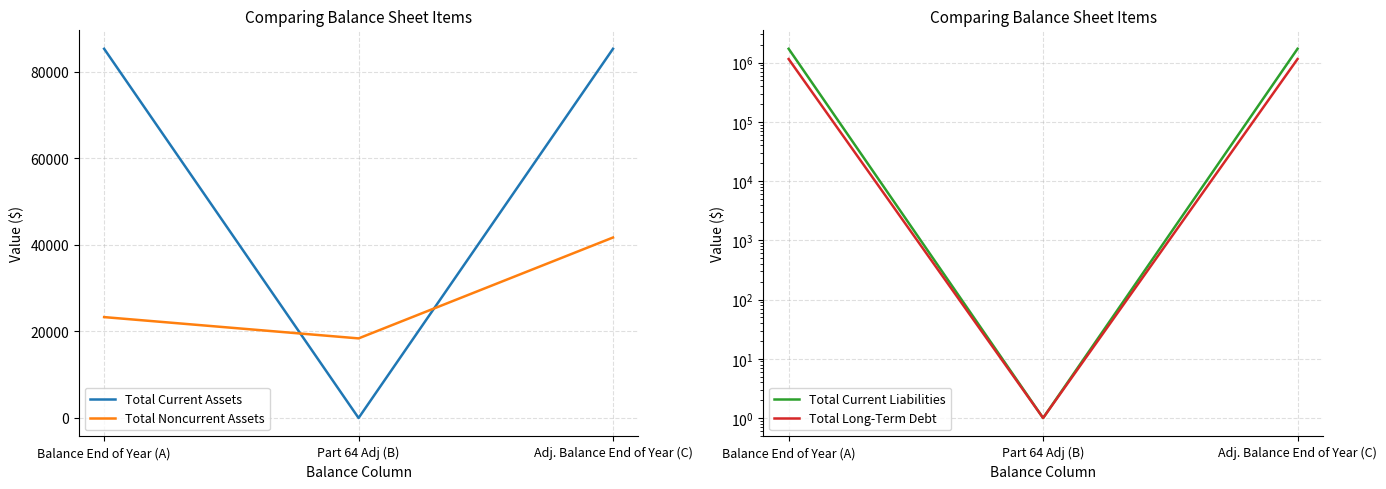

What is the average value of the Total Current Assets series?

56899